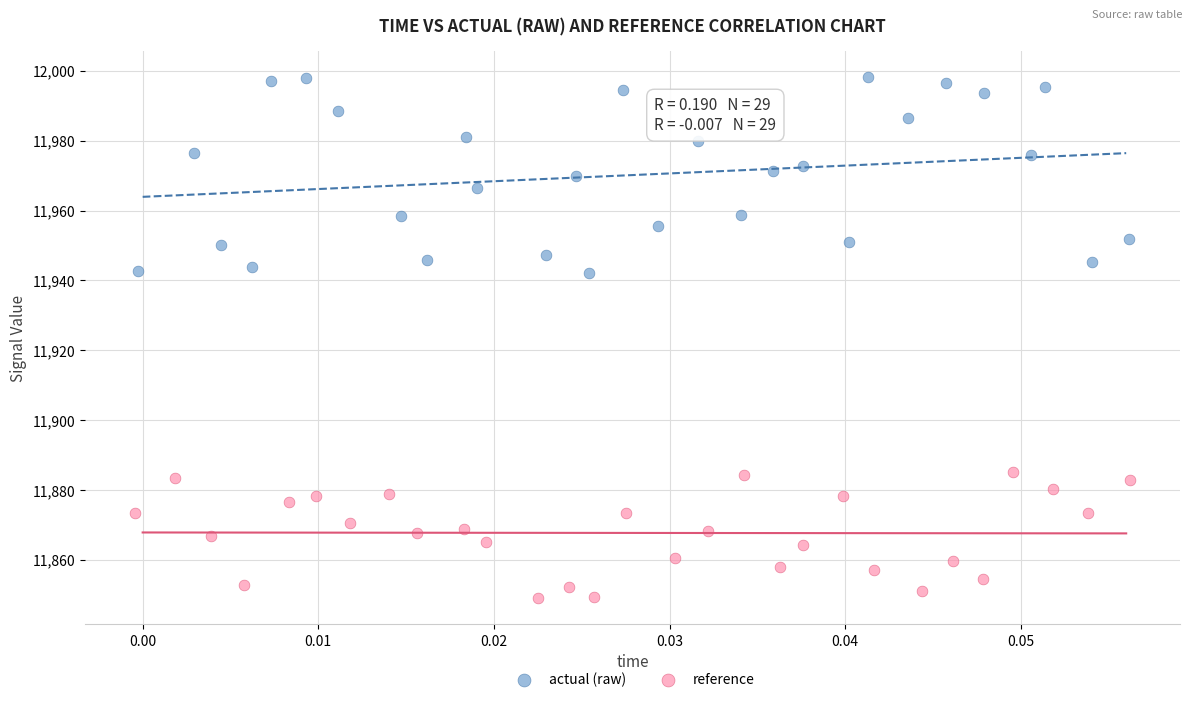

Which series contains the lowest Y value?

reference